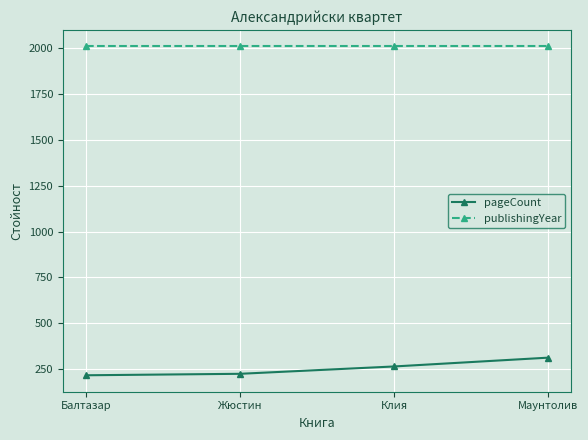

What is the label of the 1st point from the left?

Балтазар